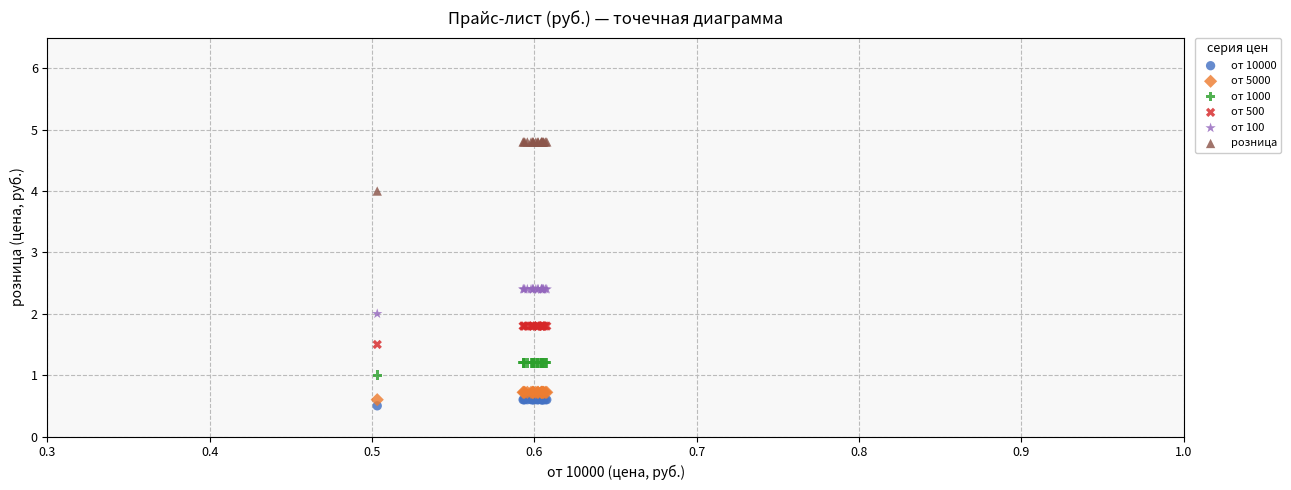

Which series contains the lowest Y value?

от 10000